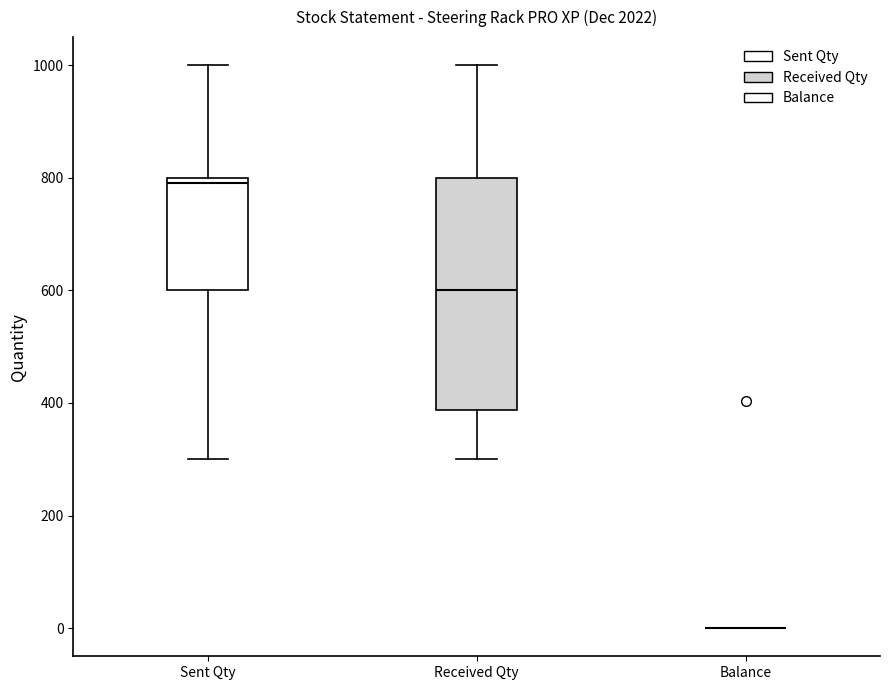

Comparing the boxes themselves (not the whiskers), which one is the tallest?

Received Qty